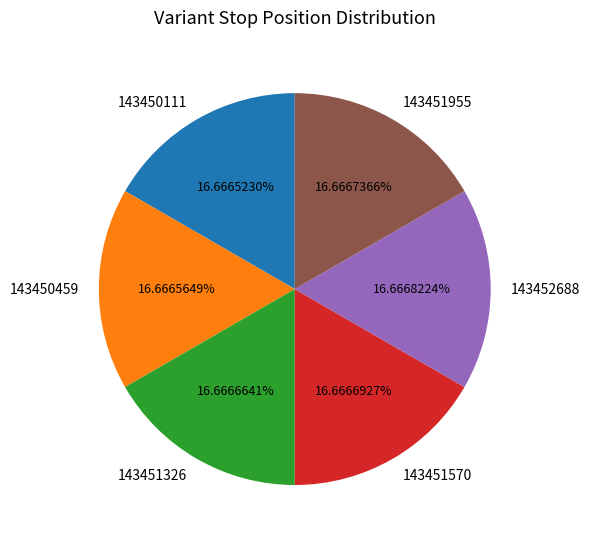

Does any single category account for the majority?

No